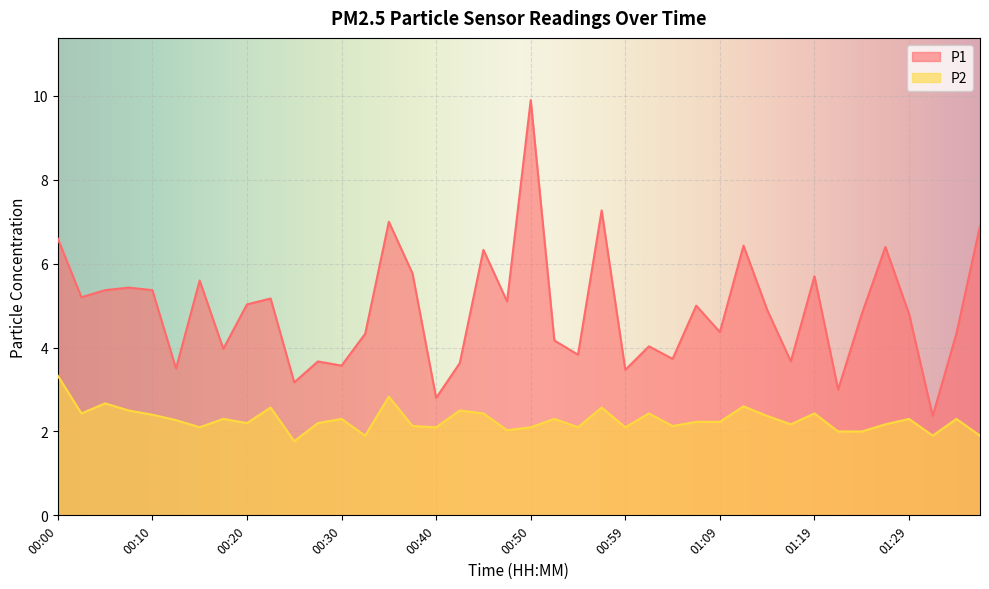

True or false: P1 has a value of 5.6 at 00:52.

False